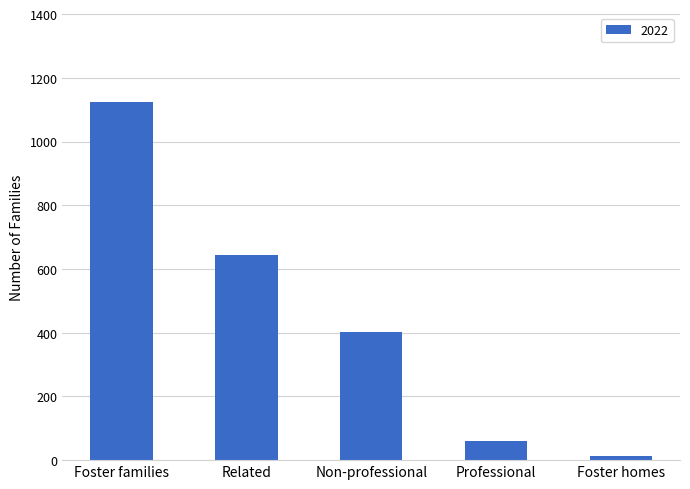

Reading right to left, list all the values displayed in this chart.

Foster homes=13	Professional=60	Non-professional=402	Related=643	Foster families=1123